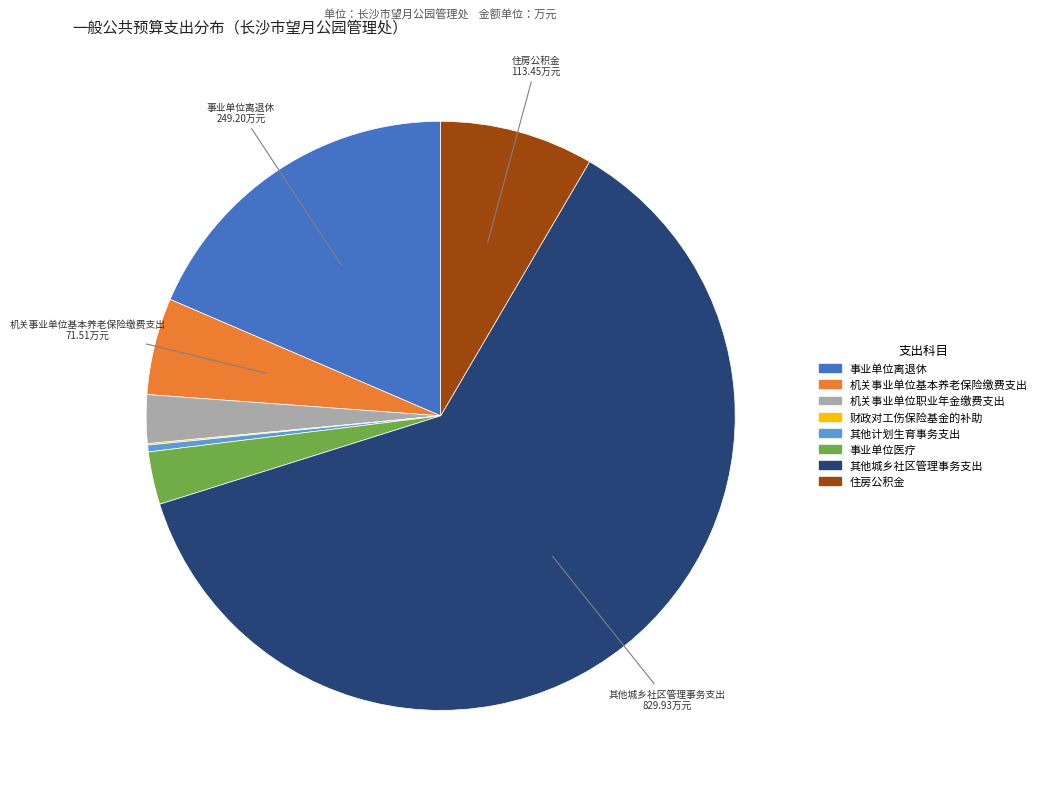

Between 事业单位离退休 and 事业单位医疗, which is larger?

事业单位离退休